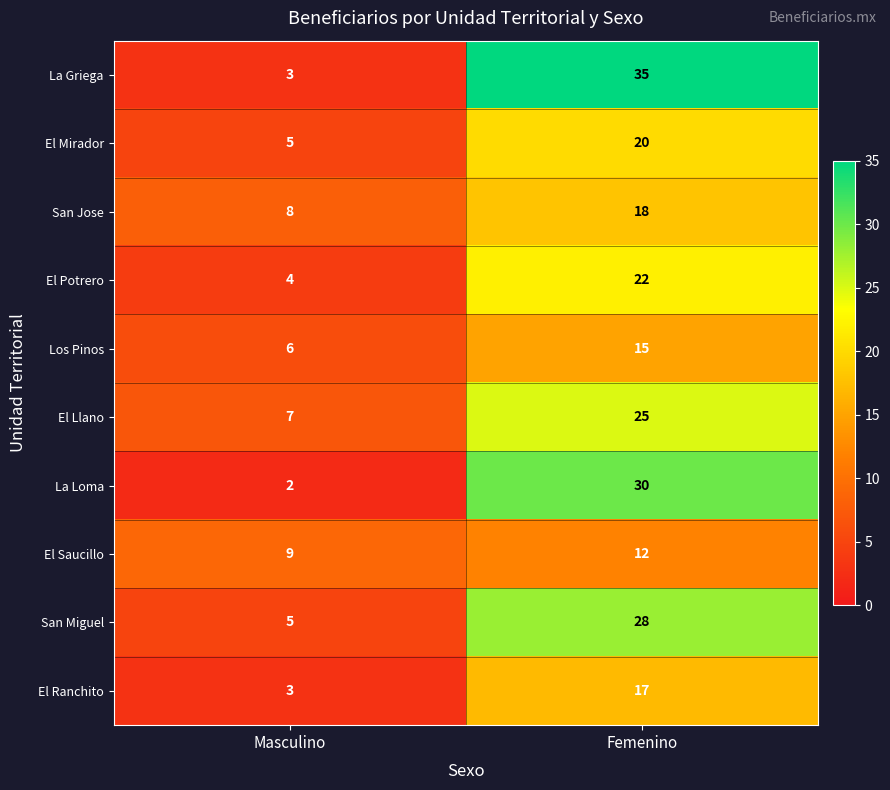

Is it true that Los Pinos equals 15 at Femenino?

True